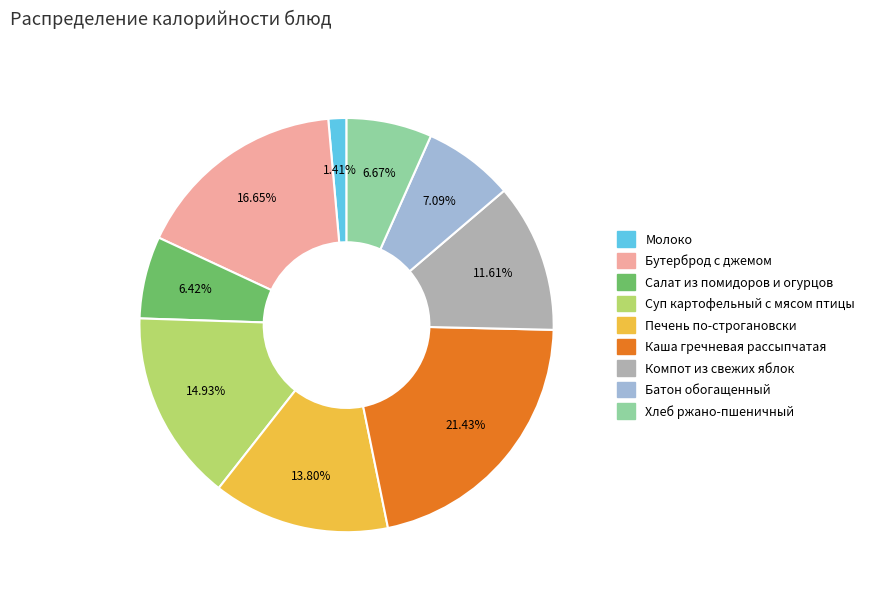

What percentage is the Суп картофельный с мясом птицы slice, to the nearest percent?

15%